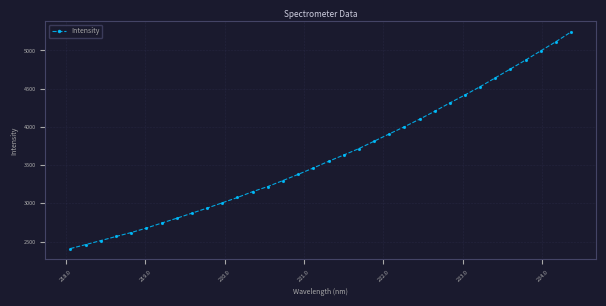

What is the difference between the maximum and minimum values?

2833.7